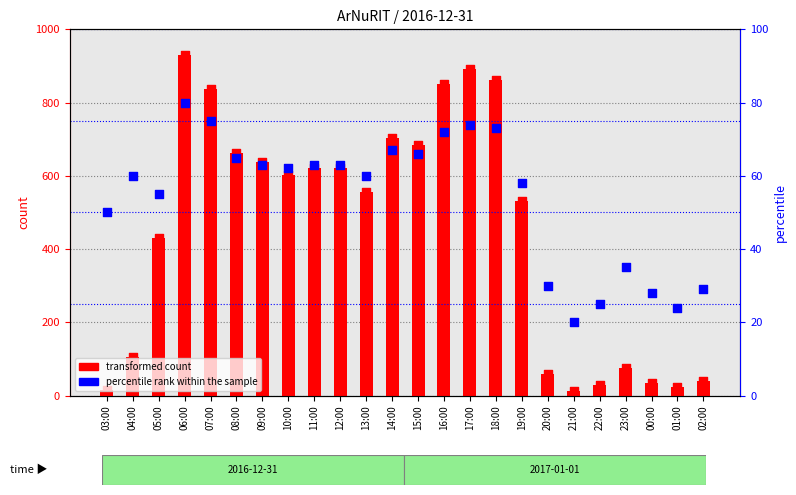

Which series has the largest total across all categories?

transformed count